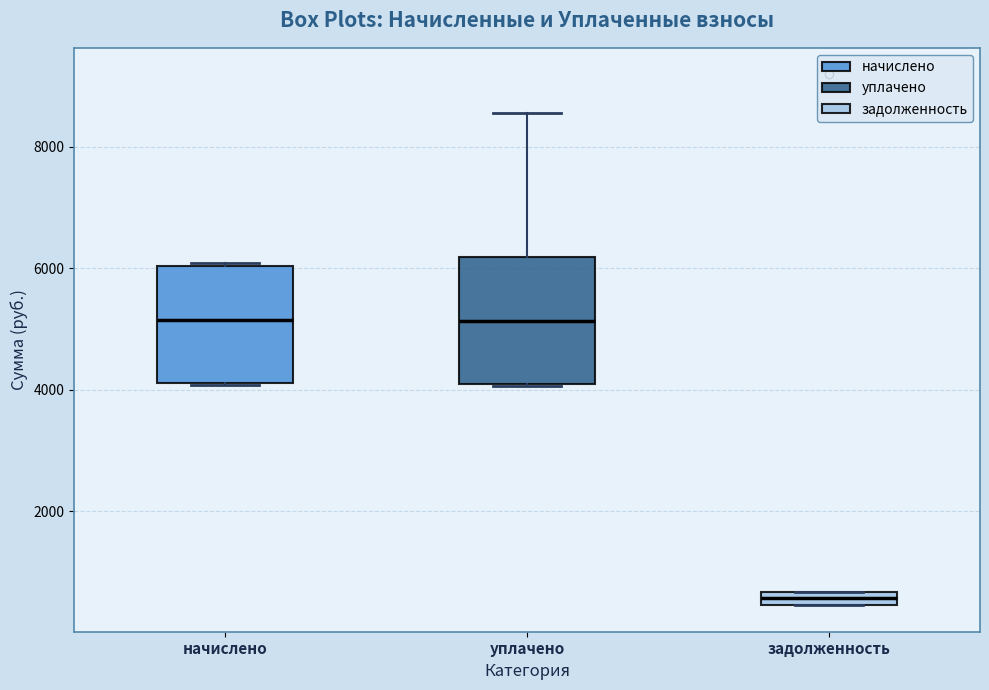

Where is the lower edge of the box for уплачено on the y-axis? The values are not printed on the chart, so give them approximately, as read against the axis.

4000